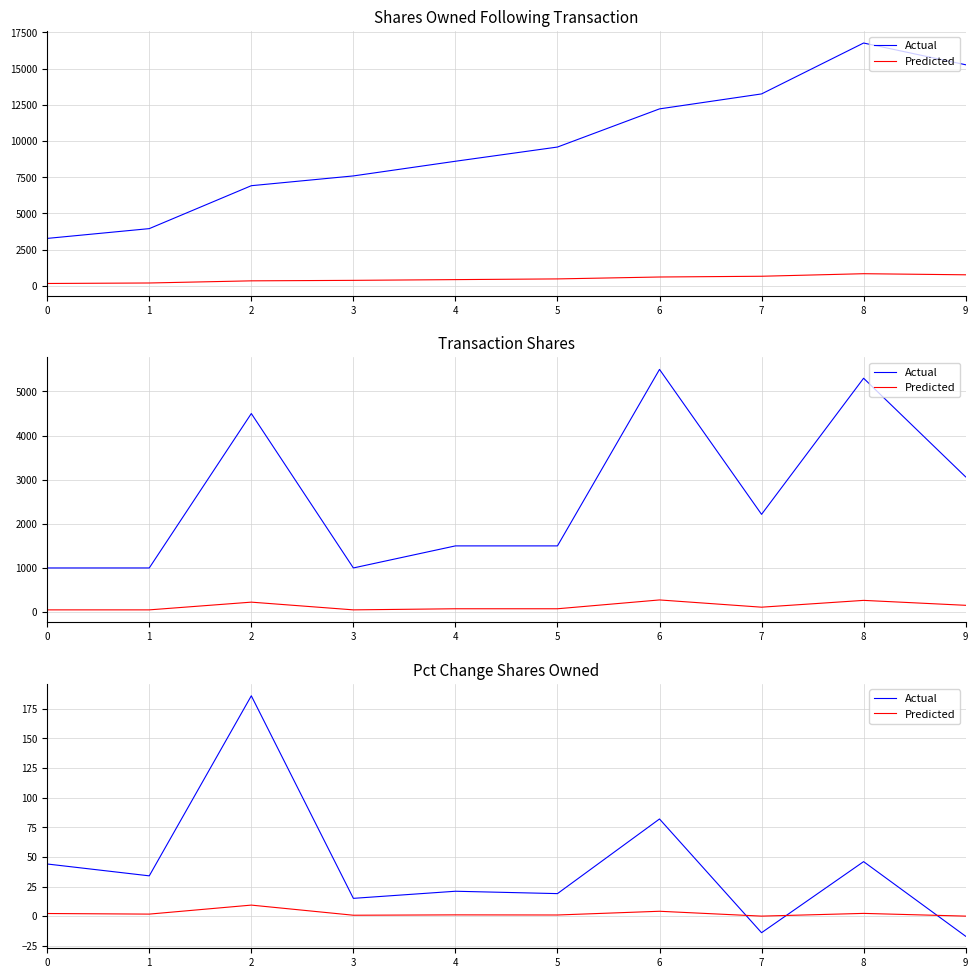

What are all the series names shown in the legend?

Actual, Predicted